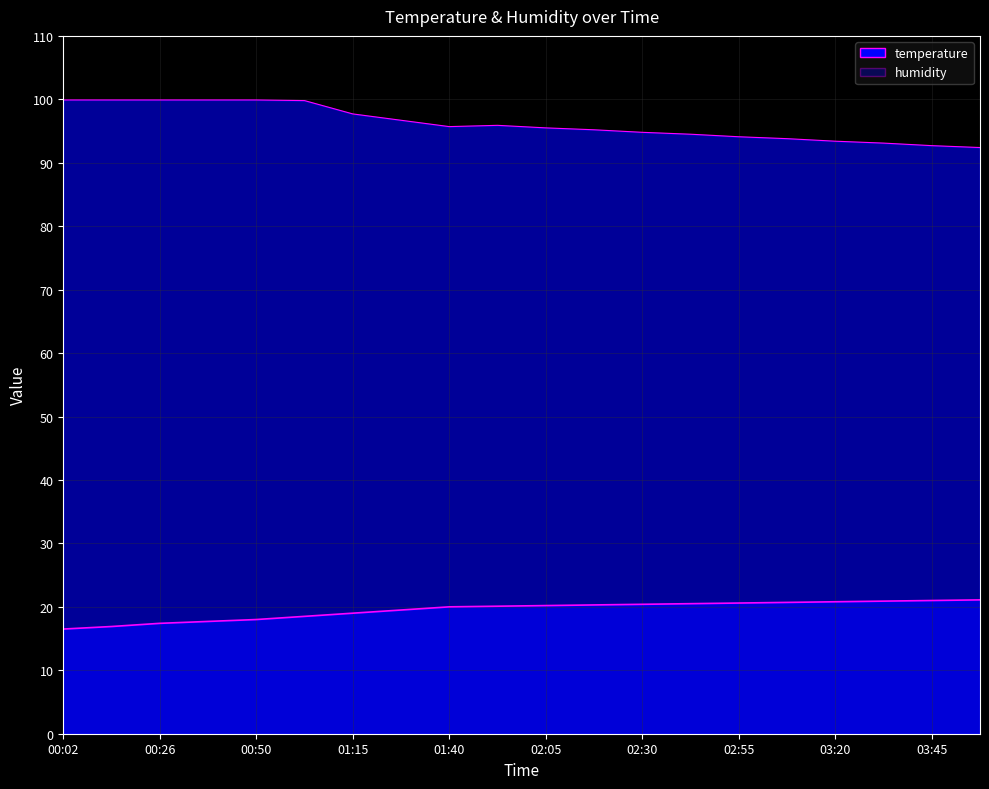

Is the value of temperature at 00:38 greater than the value of humidity at 01:40?

No